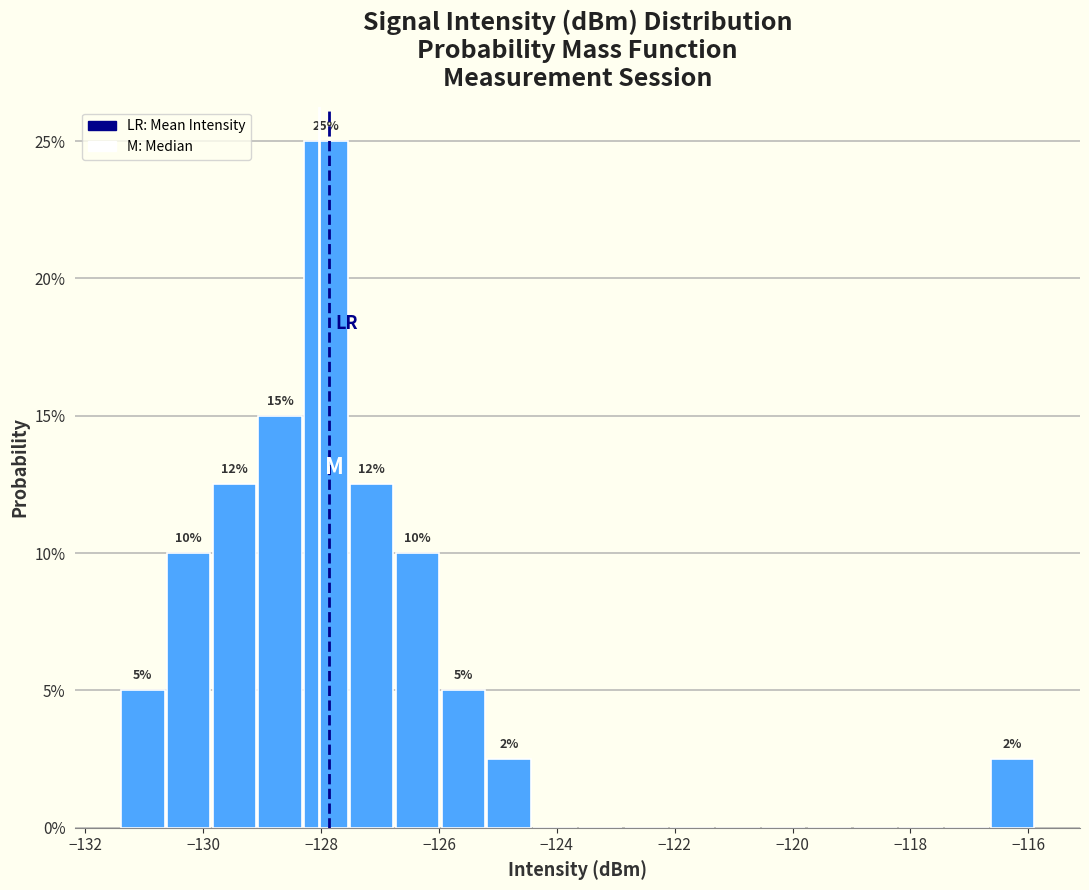

Around what value on the x-axis is the tallest bar? Give the approximate position of its centre, as read against the axis.

-128.0